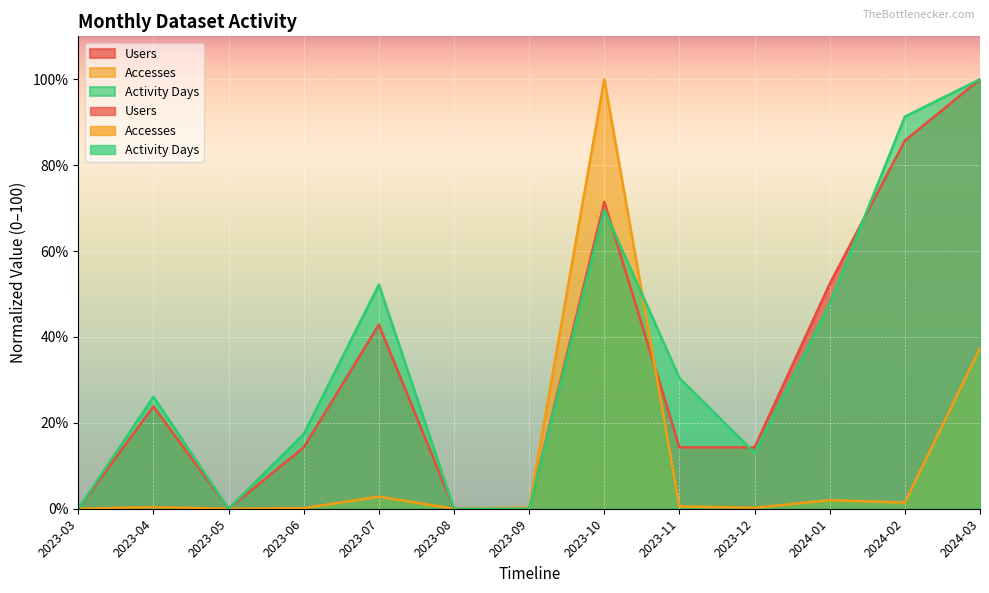

True or false: Accesses has a value of 0.0 at 2023-03.

True